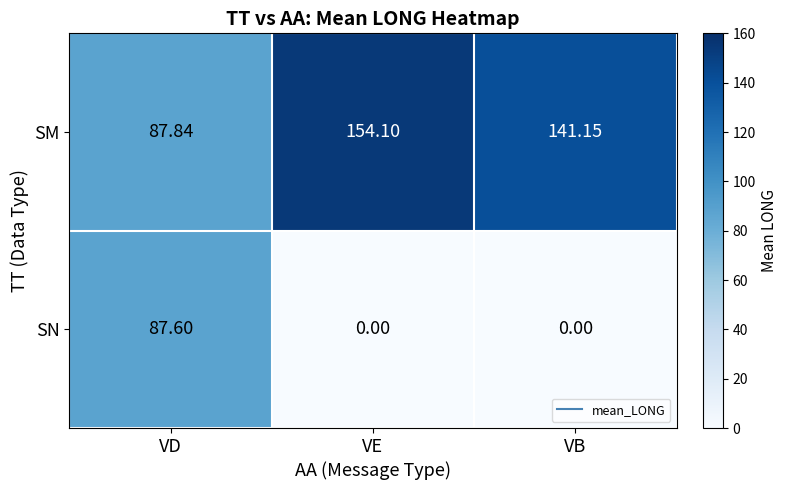

Rank the series at VB from lowest to highest value.

SN, SM